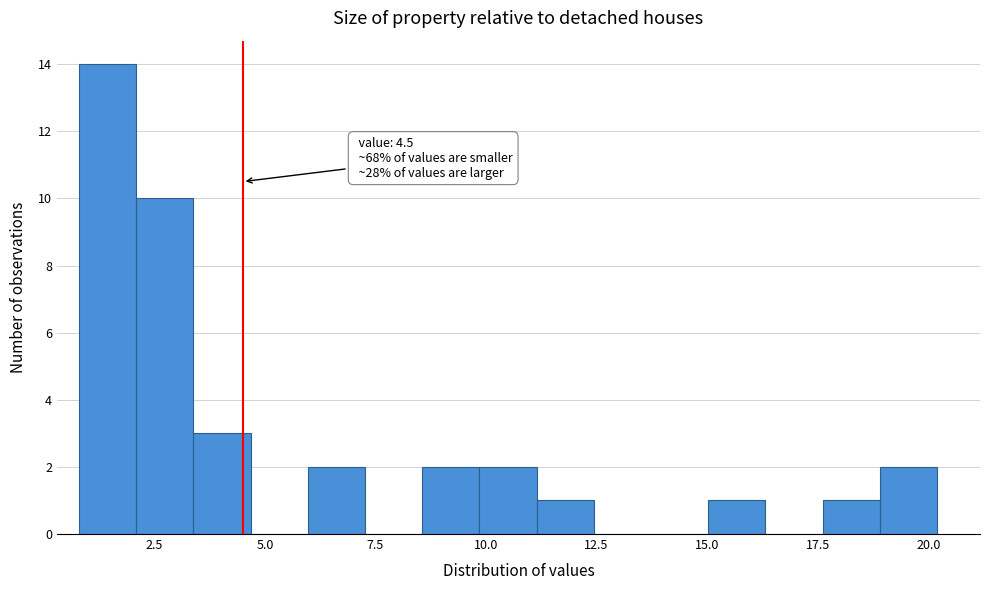

Around what value on the x-axis is the tallest bar? Give the approximate position of its centre, as read against the axis.

1.5